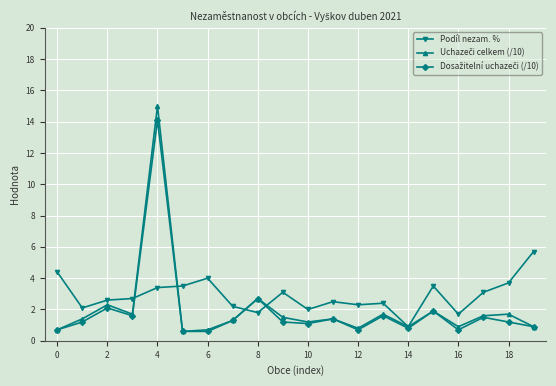

What is the value of the Podíl nezam. % point at the 2nd from the left?

2.1